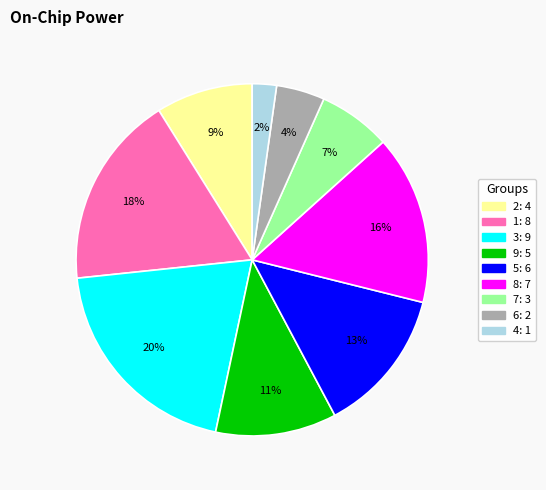

The 5 slice represents 18% of the pie. True or false?

False